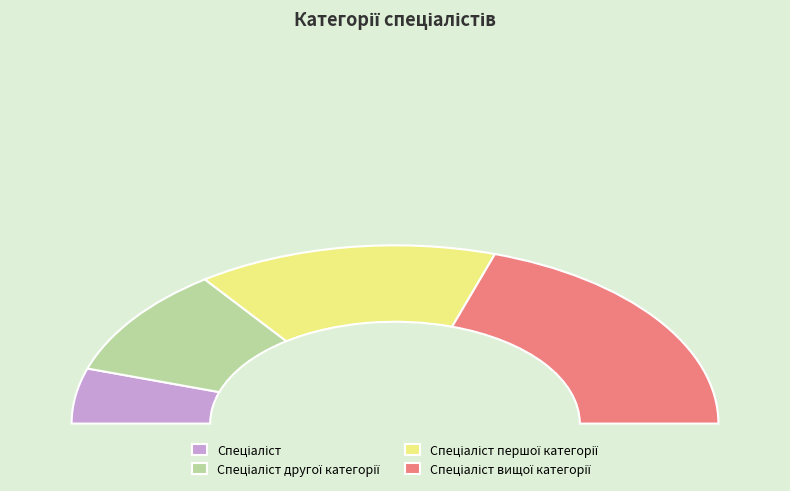

Is the sum of Спеціаліст першої категорії and Спеціаліст вищої категорії greater than half?

Yes